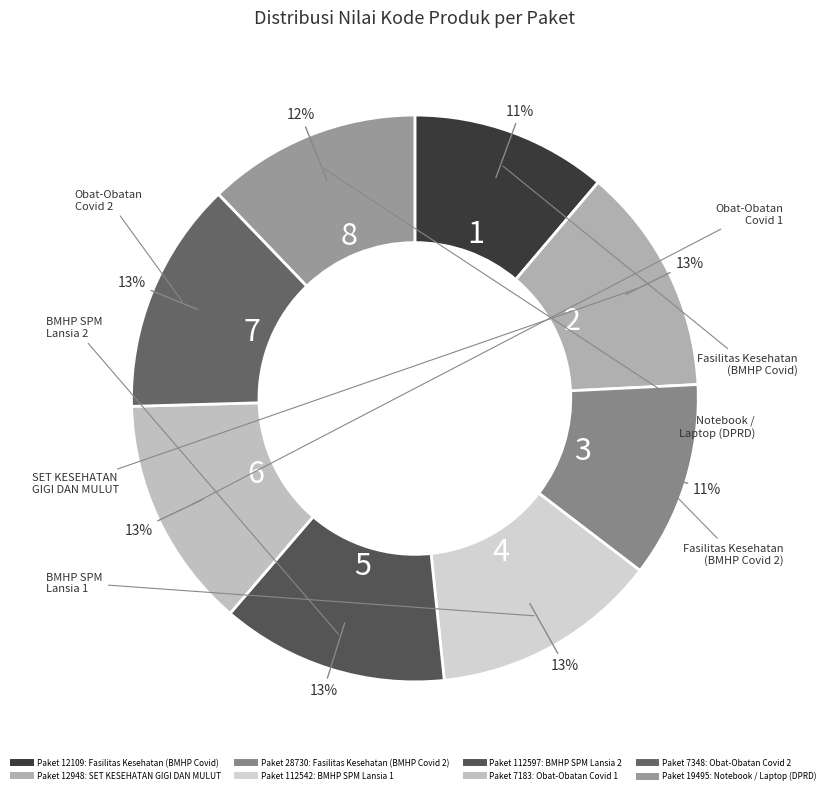

How many segments does this pie chart have?

8